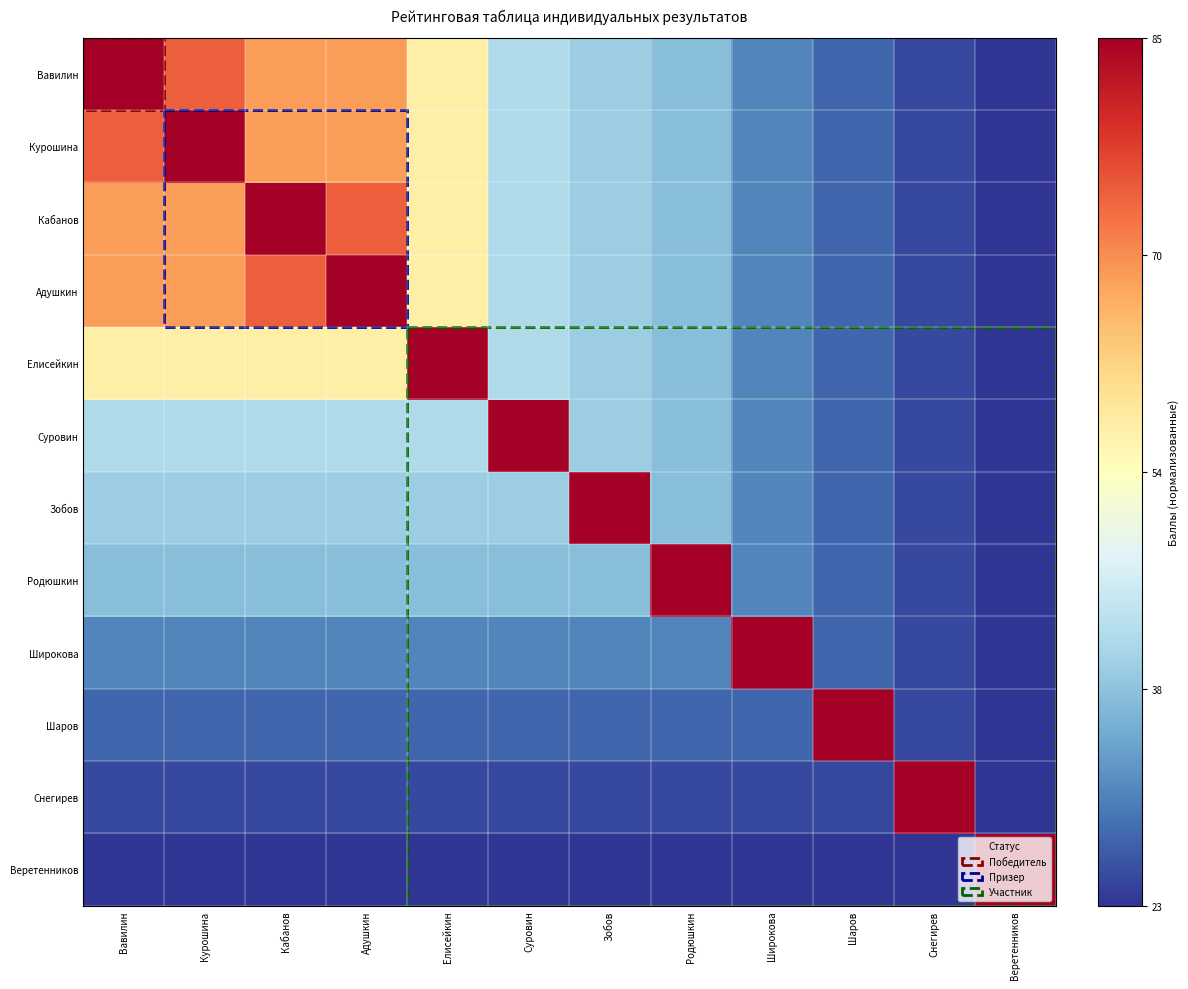

List the series in order of their peak value, lowest first.

Вавилин, Курошина, Кабанов, Адушкин, Елисейкин, Суровин, Зобов, Родюшкин, Широкова, Шаров, Снегирев, Веретенников